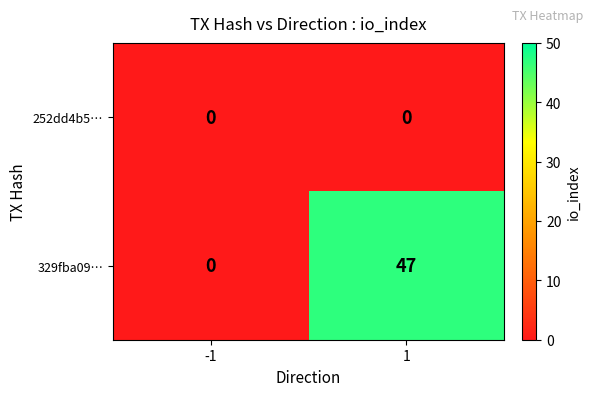

List the series in order of their peak value, lowest first.

252dd4b5…, 329fba09…